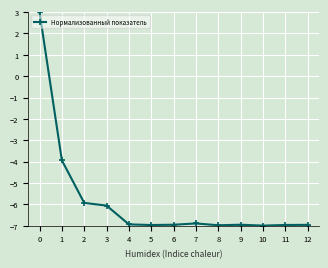

What is the sum of the values at 11 and 9?

-13.9